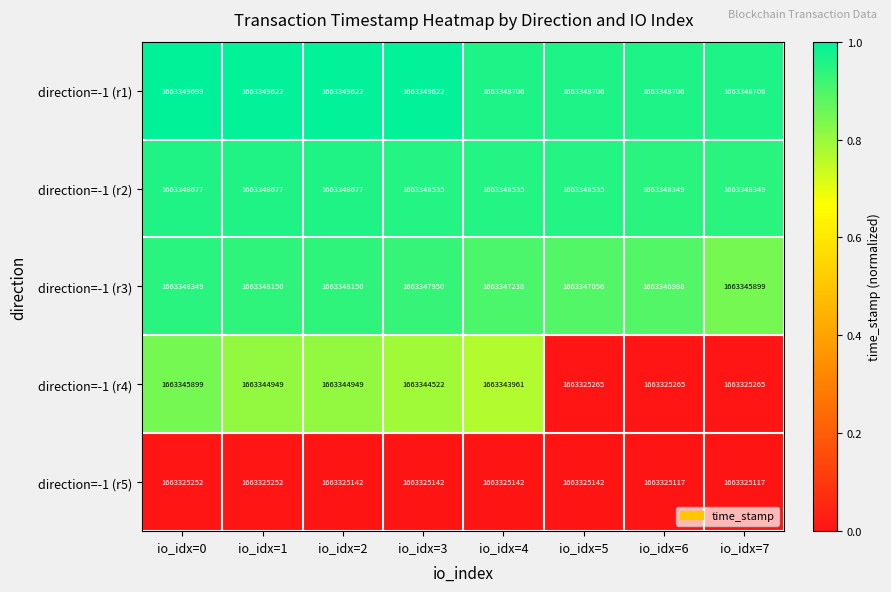

What is the spread (max minus min) of values at io_idx=6?

23589